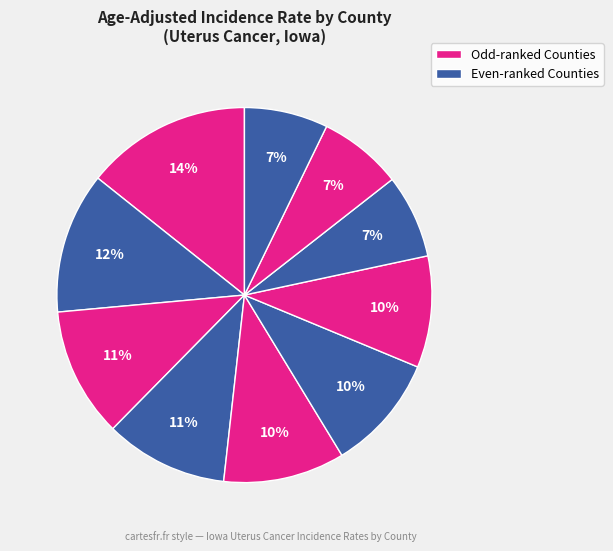

Count the number of slices in the pie.

10